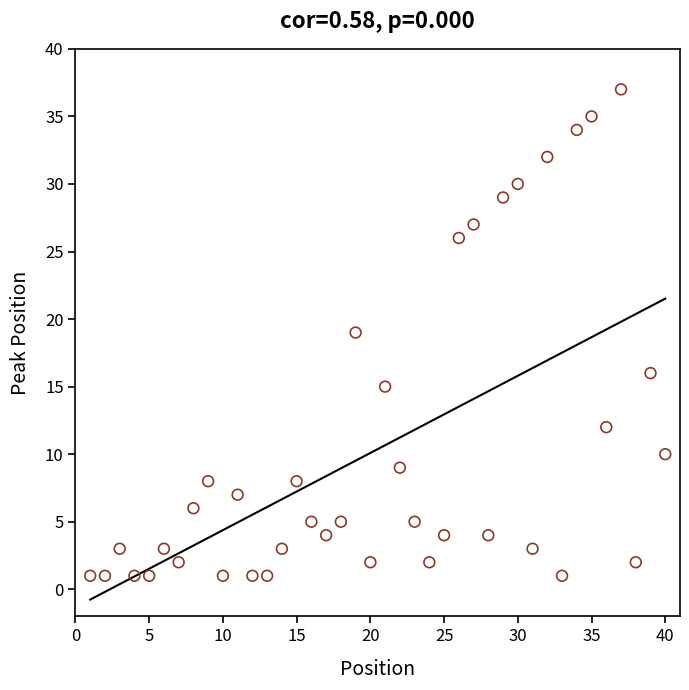

What is the range of X values (max minus min)?

39